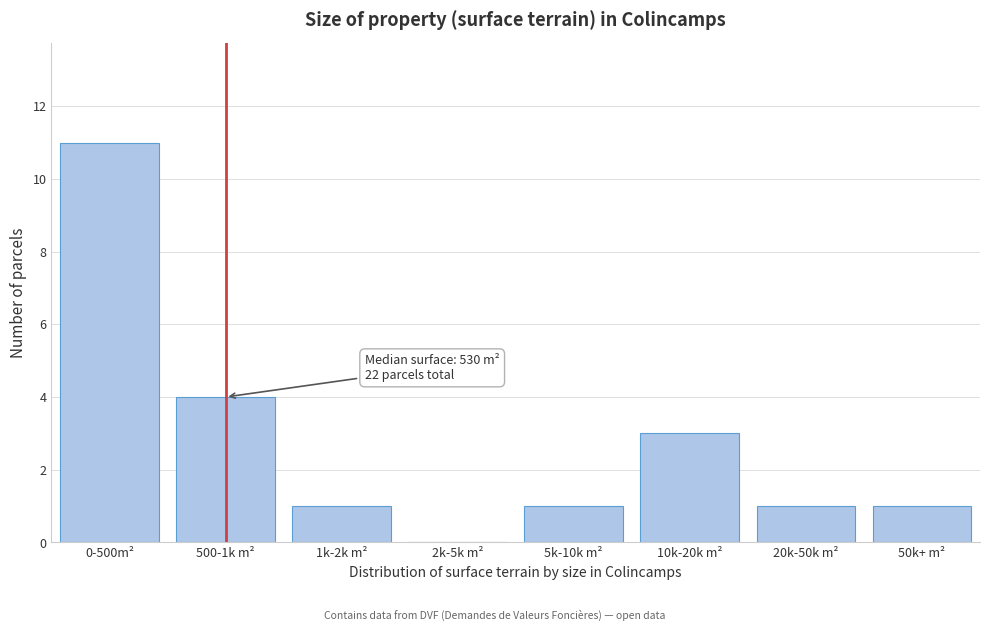

Reading left to right, list all the values displayed in this chart.

0-500m²=11	500-1k m²=4	1k-2k m²=1	2k-5k m²=0	5k-10k m²=1	10k-20k m²=3	20k-50k m²=1	50k+ m²=1